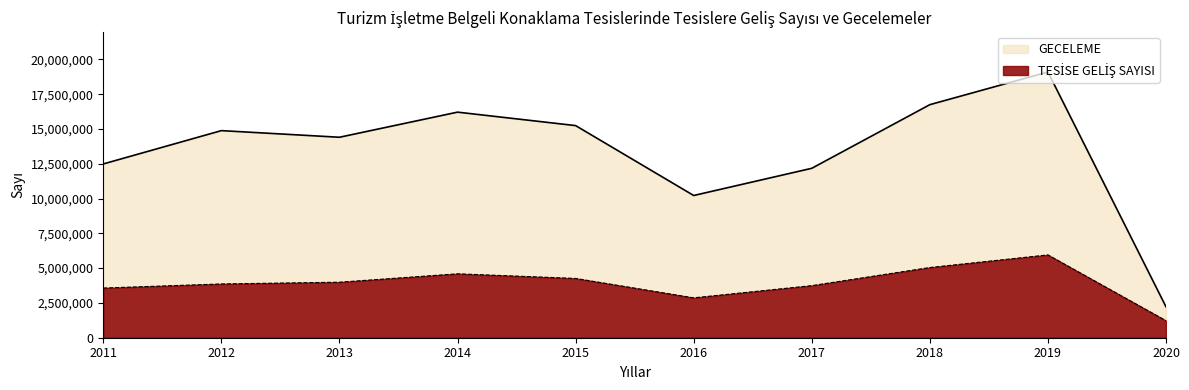

At 2012, list the series in order from smallest to largest.

TESİSE GELİŞ SAYISI, GECELEME